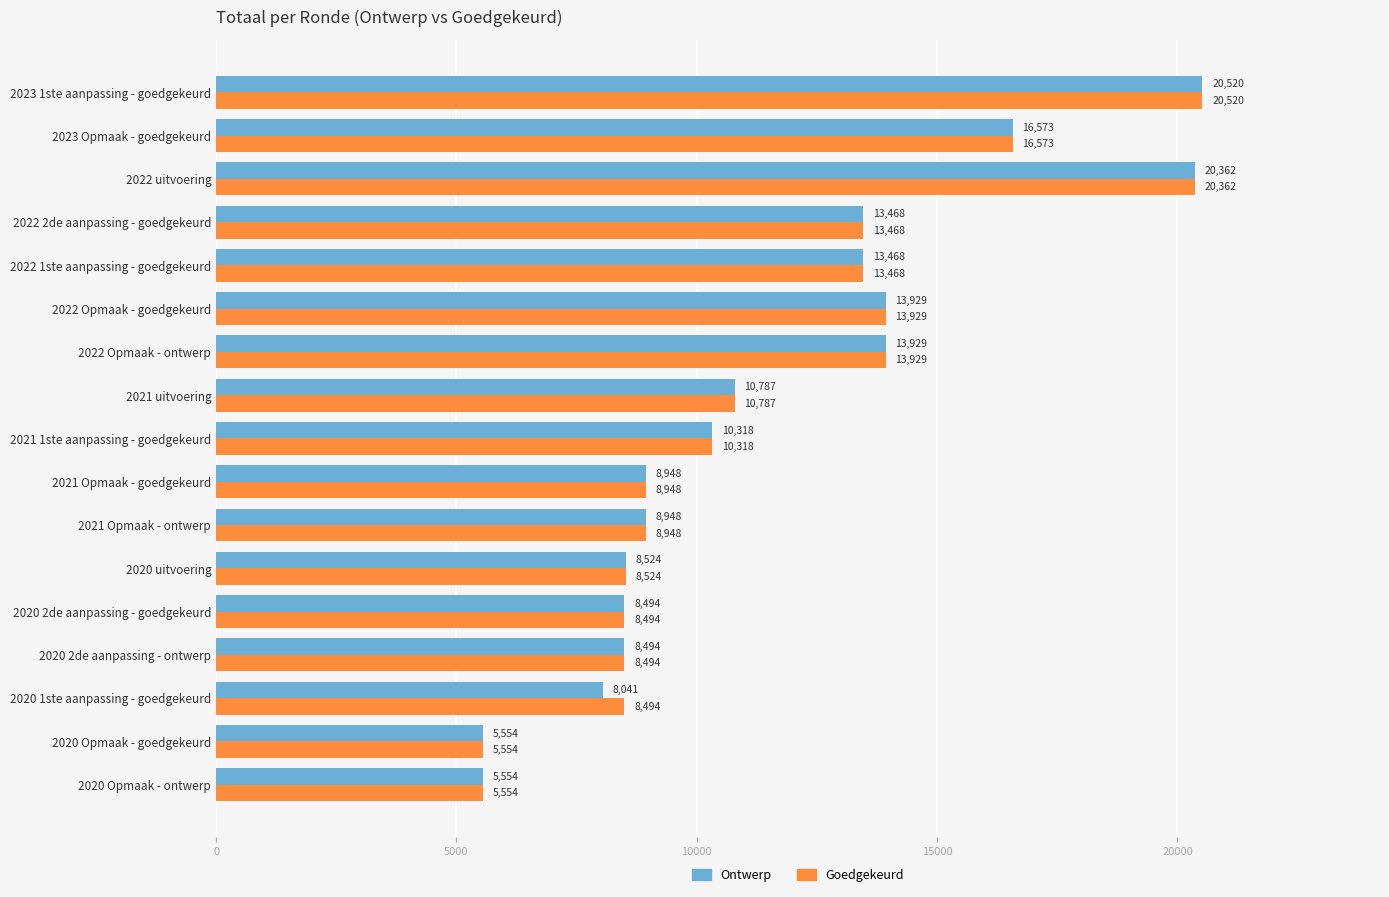

Rank the series by their average value, from highest to lowest.

Goedgekeurd, Ontwerp